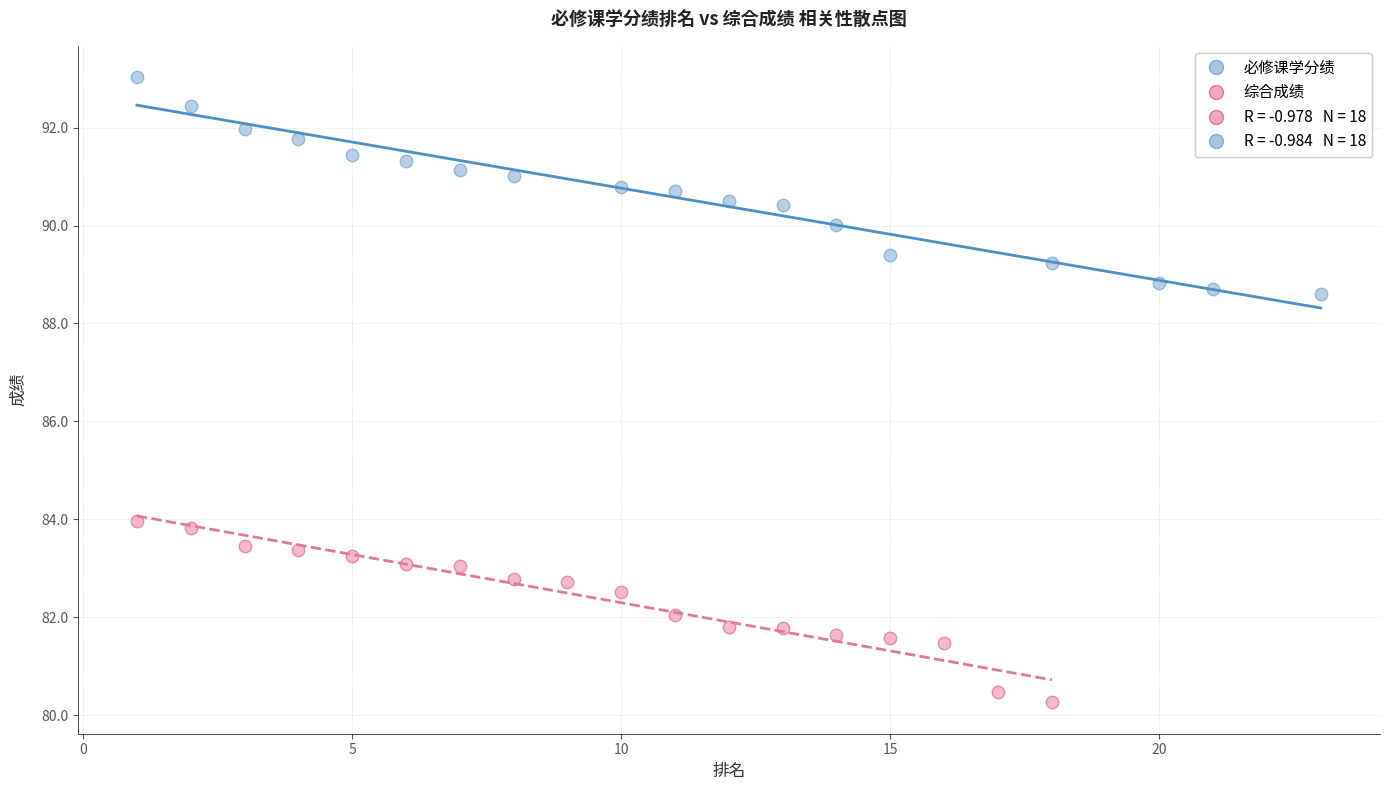

Which series has the widest spread of Y values?

必修课学分绩